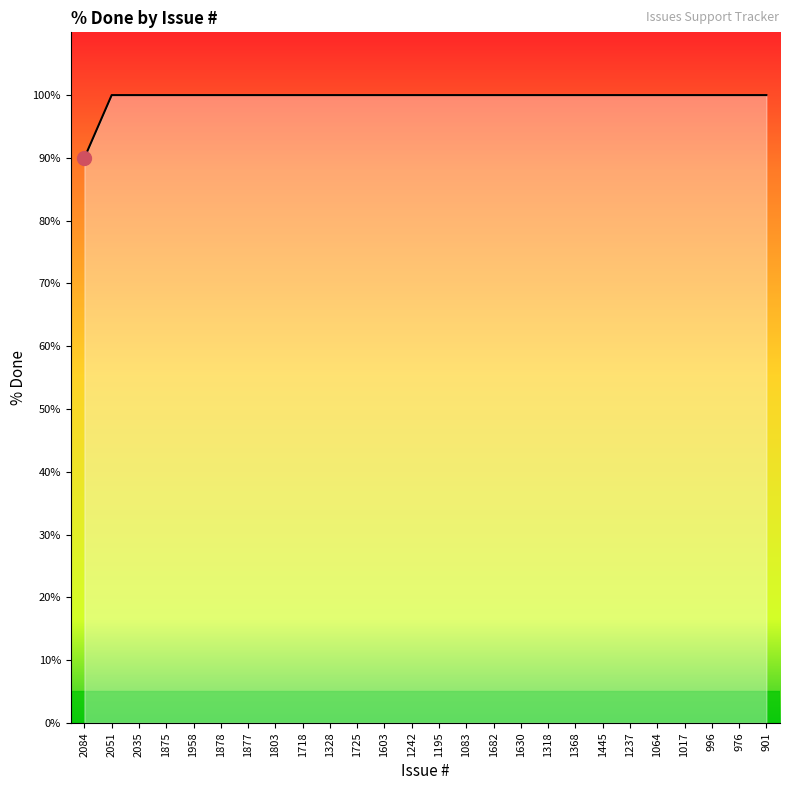

What is the minimum value shown in the chart?

90